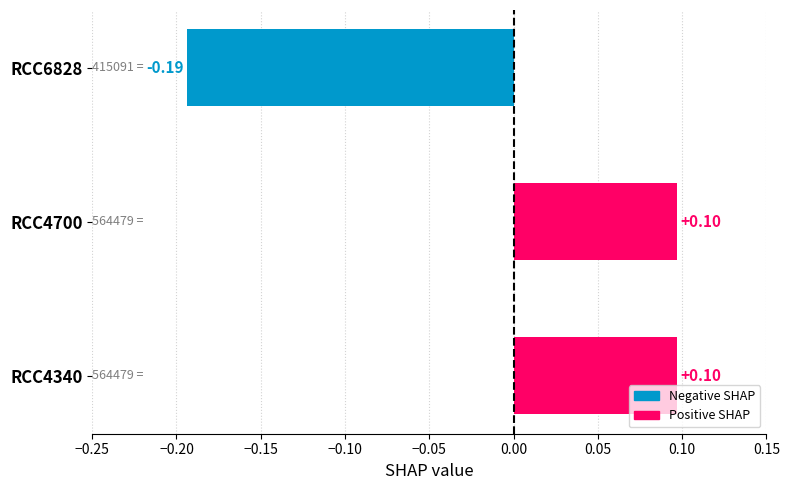

What is the difference between the second highest and minimum values?

0.3